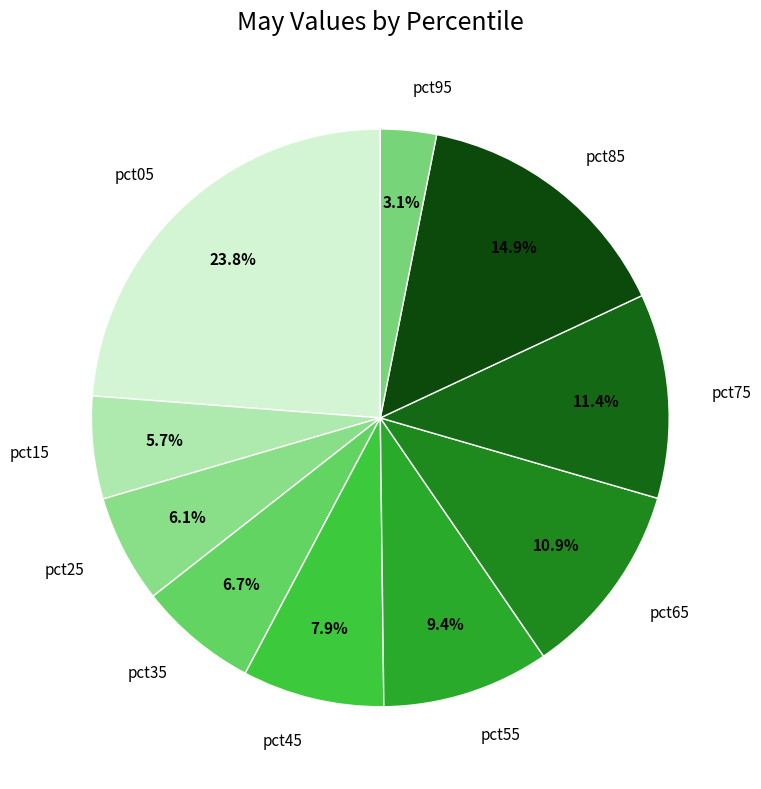

Which slice is the largest?

pct05